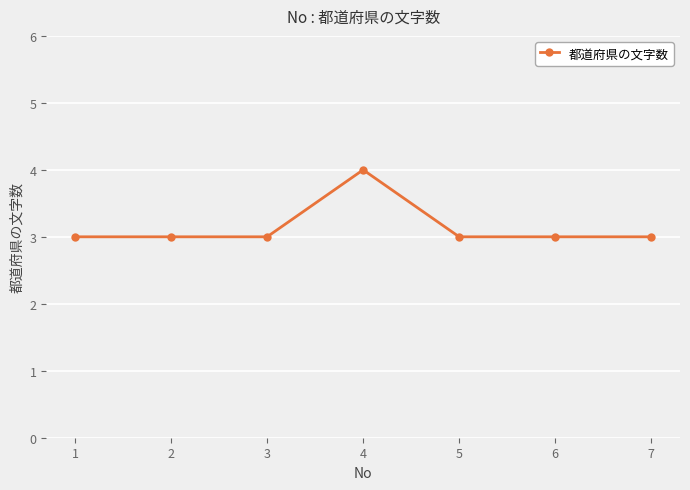

Does the chart have visible grid lines?

Yes